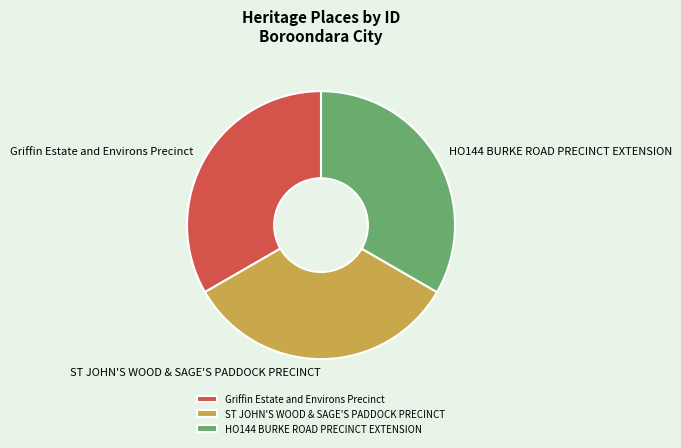

True or false: Griffin Estate and Environs Precinct accounts for 33% of the total.

True